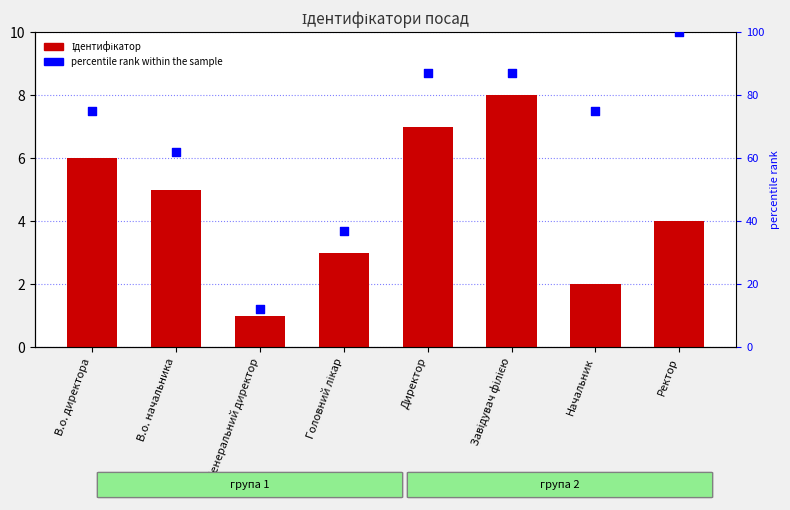

What are all the series names shown in the legend?

Ідентифікатор, percentile rank within the sample